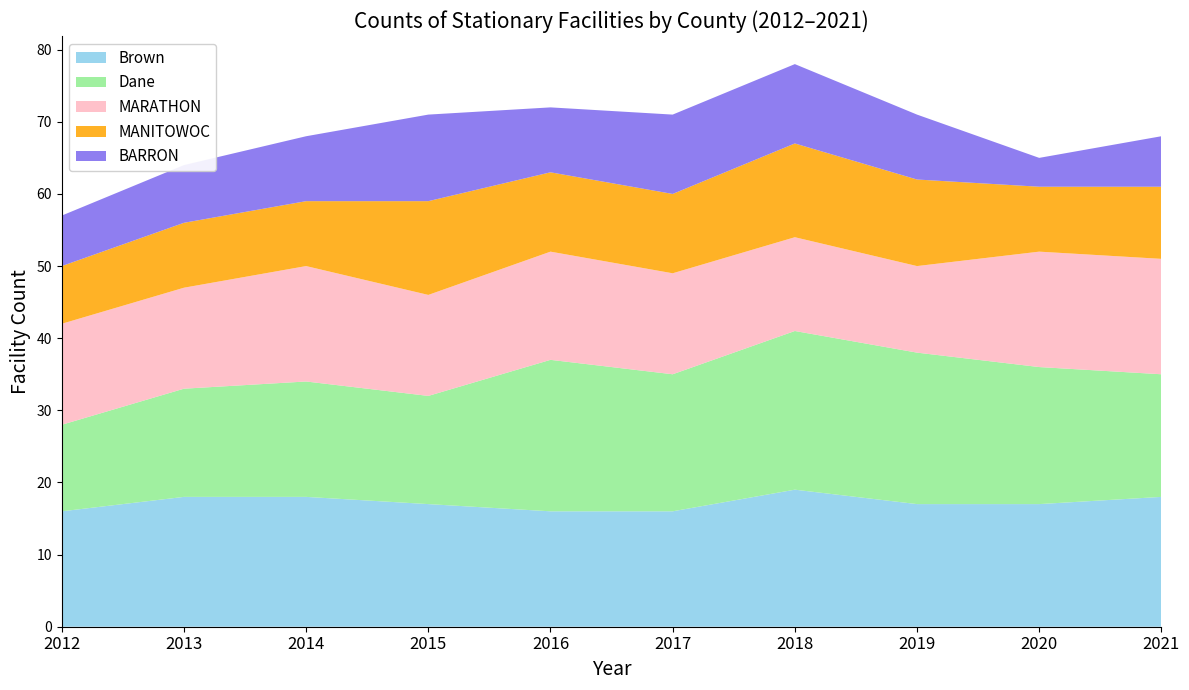

Reading left to right, list all the values displayed in this chart.

Brown: 2012=16	2013=18	2014=18	2015=17	2016=16	2017=16	2018=19	2019=17	2020=17	2021=18
Dane: 2012=12	2013=15	2014=16	2015=15	2016=21	2017=19	2018=22	2019=21	2020=19	2021=17
MARATHON: 2012=14	2013=14	2014=16	2015=14	2016=15	2017=14	2018=13	2019=12	2020=16	2021=16
MANITOWOC: 2012=8	2013=9	2014=9	2015=13	2016=11	2017=11	2018=13	2019=12	2020=9	2021=10
BARRON: 2012=7	2013=8	2014=9	2015=12	2016=9	2017=11	2018=11	2019=9	2020=4	2021=7